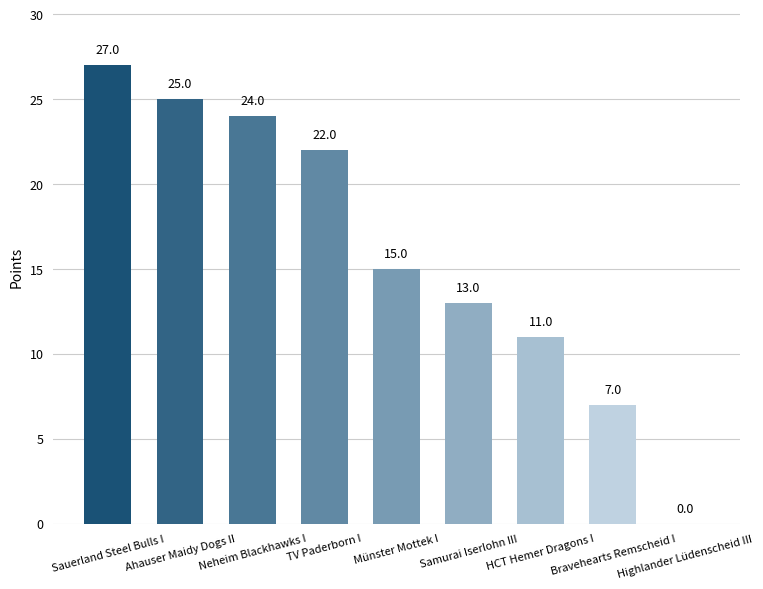

What is the sum of all values?

144